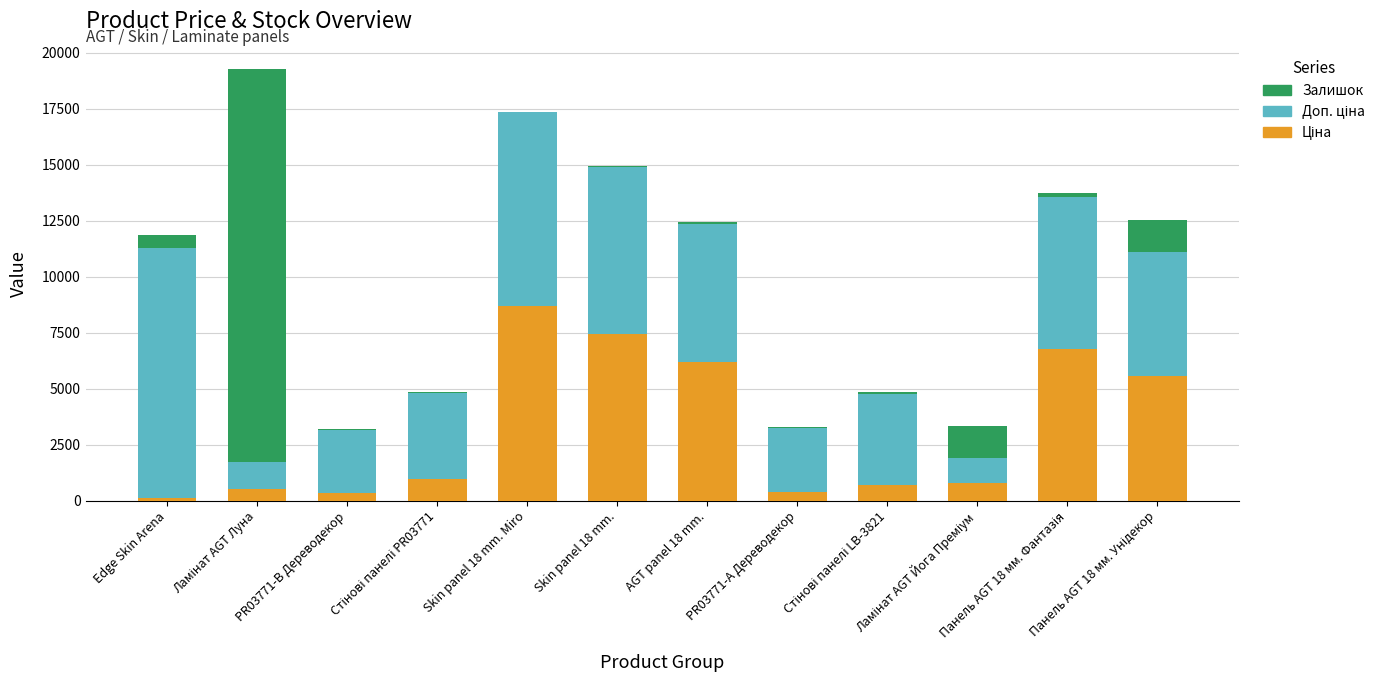

Are the bars horizontal?

No